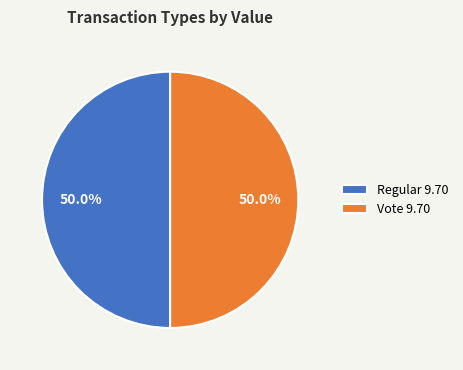

What percentage is the Vote slice, to the nearest percent?

50%